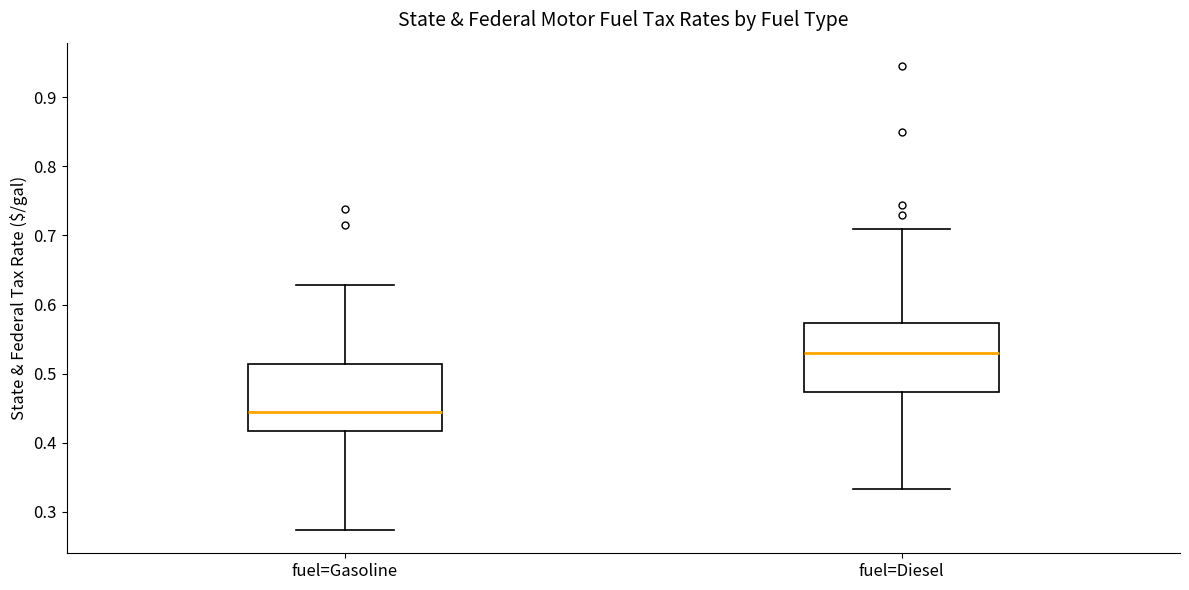

Which box has the lowest median line?

fuel=Gasoline